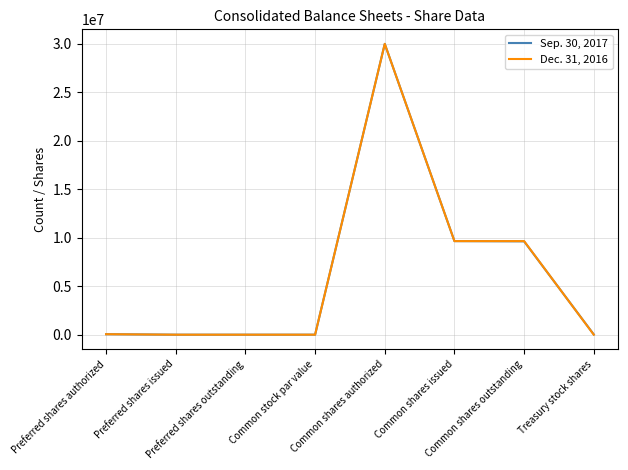

What are all the series names shown in the legend?

Sep. 30, 2017, Dec. 31, 2016